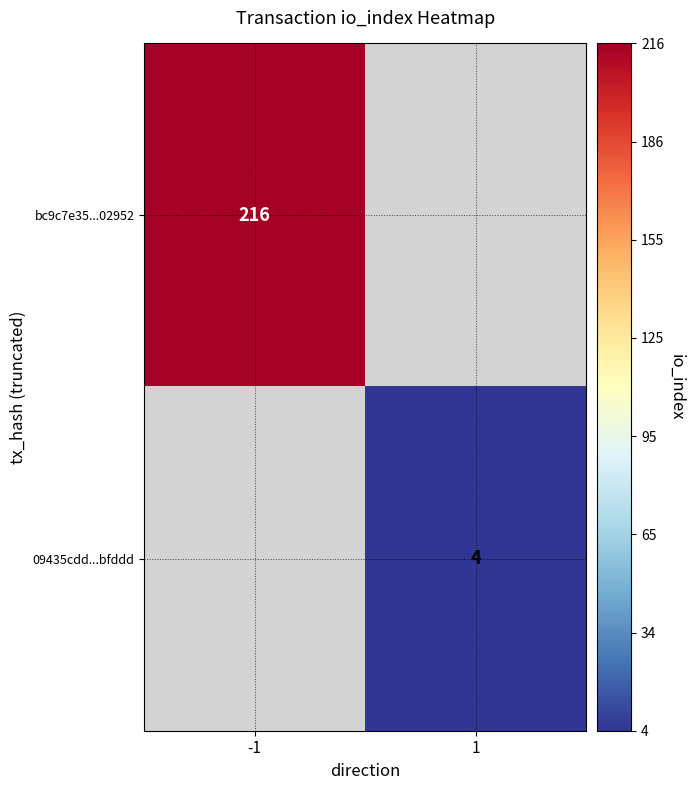

True or false: 09435cdd...bfddd has a value of 3 at 1.

False